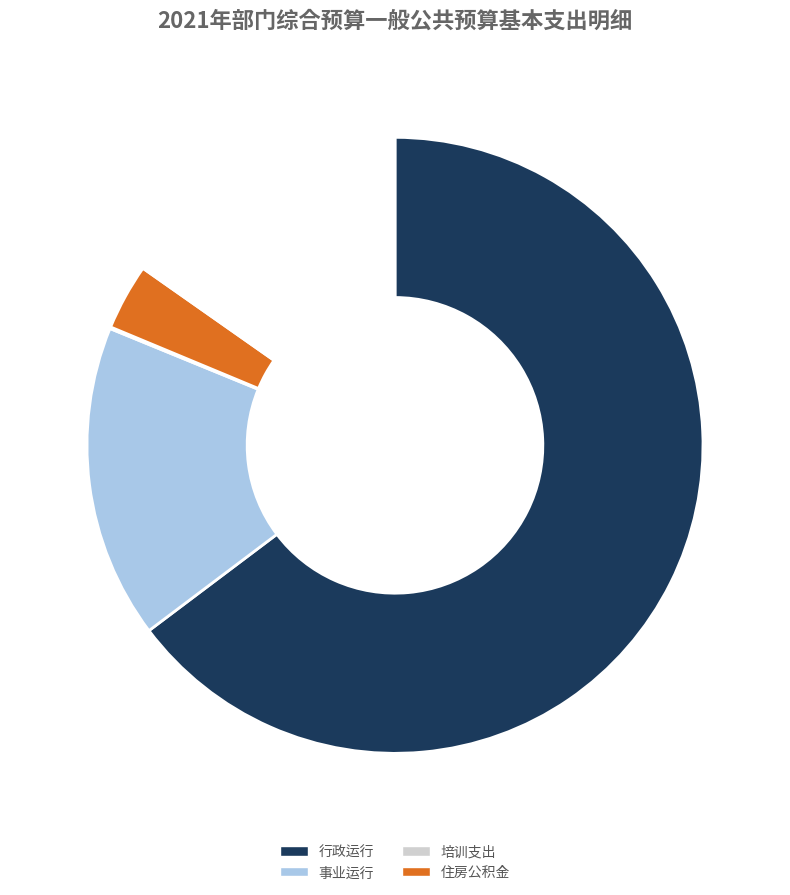

Does any single category account for the majority?

Yes